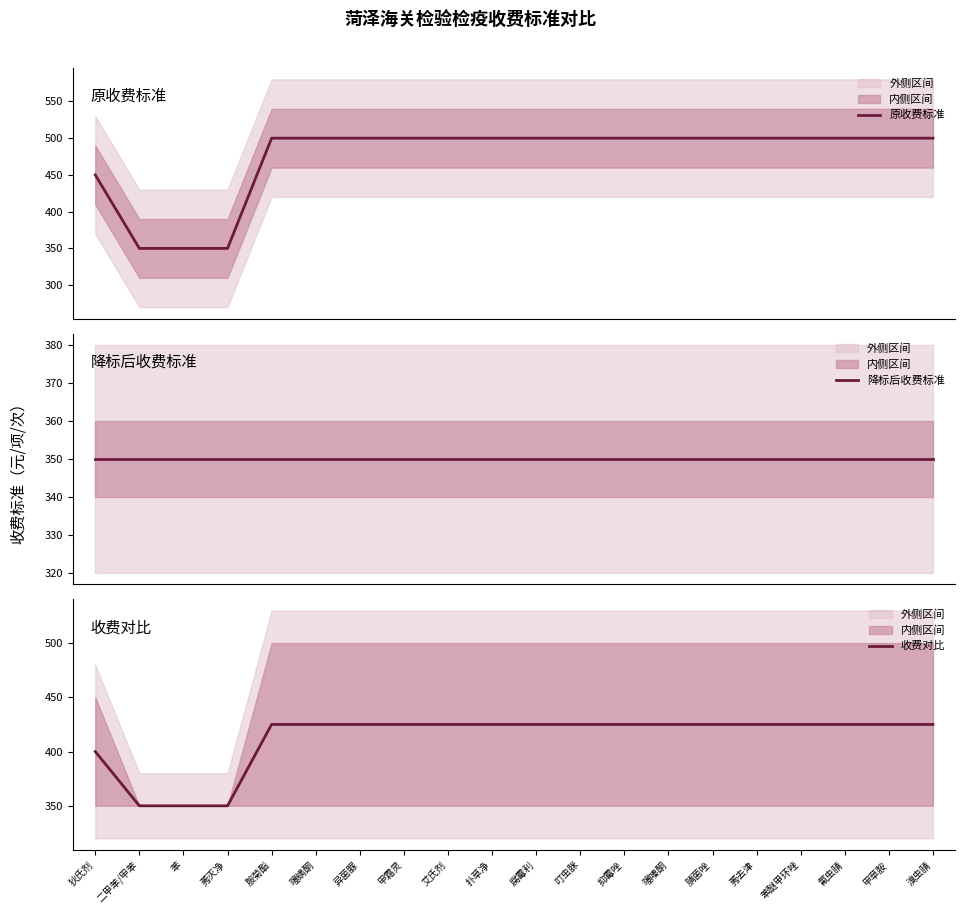

Reading right to left, transcribe all the data shown in this chart.

原收费标准: 溴虫腈=500	甲草胺=500	氟虫腈=500	苯醚甲环唑=500	莠去津=500	腈菌唑=500	噻嗪酮=500	抑霉唑=500	叮虫脒=500	腐霉利=500	扑草净=500	艾氏剂=500	甲霜灵=500	异菌脲=500	噻螨酮=500	胺菊酯=500	莠灭净=350	苯=350	二甲苯/甲苯=350	狄氏剂=450
降标后收费标准: 溴虫腈=350	甲草胺=350	氟虫腈=350	苯醚甲环唑=350	莠去津=350	腈菌唑=350	噻嗪酮=350	抑霉唑=350	叮虫脒=350	腐霉利=350	扑草净=350	艾氏剂=350	甲霜灵=350	异菌脲=350	噻螨酮=350	胺菊酯=350	莠灭净=350	苯=350	二甲苯/甲苯=350	狄氏剂=350
收费对比: 溴虫腈=425	甲草胺=425	氟虫腈=425	苯醚甲环唑=425	莠去津=425	腈菌唑=425	噻嗪酮=425	抑霉唑=425	叮虫脒=425	腐霉利=425	扑草净=425	艾氏剂=425	甲霜灵=425	异菌脲=425	噻螨酮=425	胺菊酯=425	莠灭净=350	苯=350	二甲苯/甲苯=350	狄氏剂=400